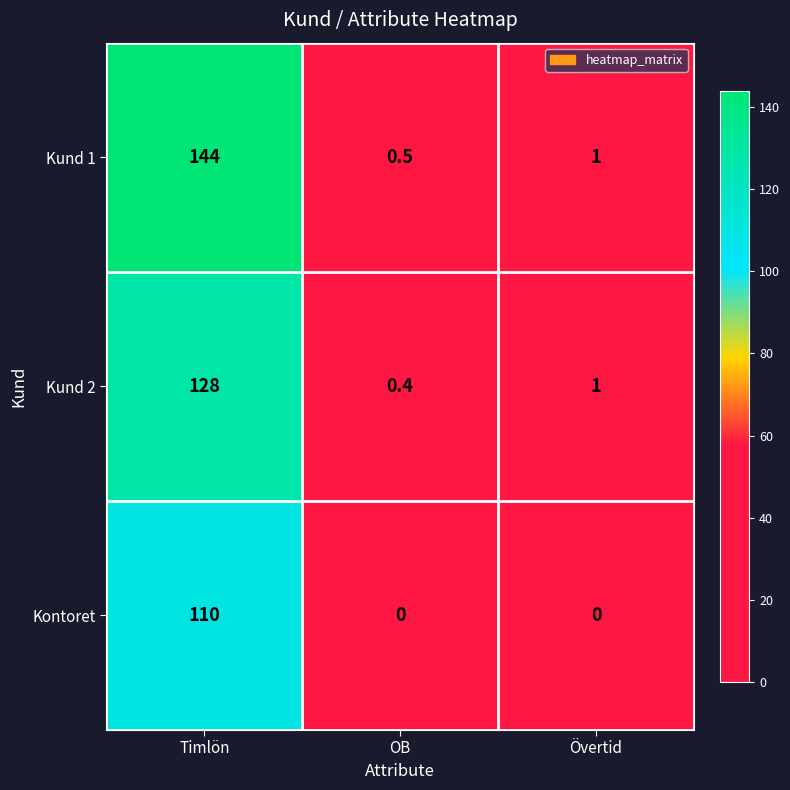

Where does the Kund 2 series first go above 1?

Timlön